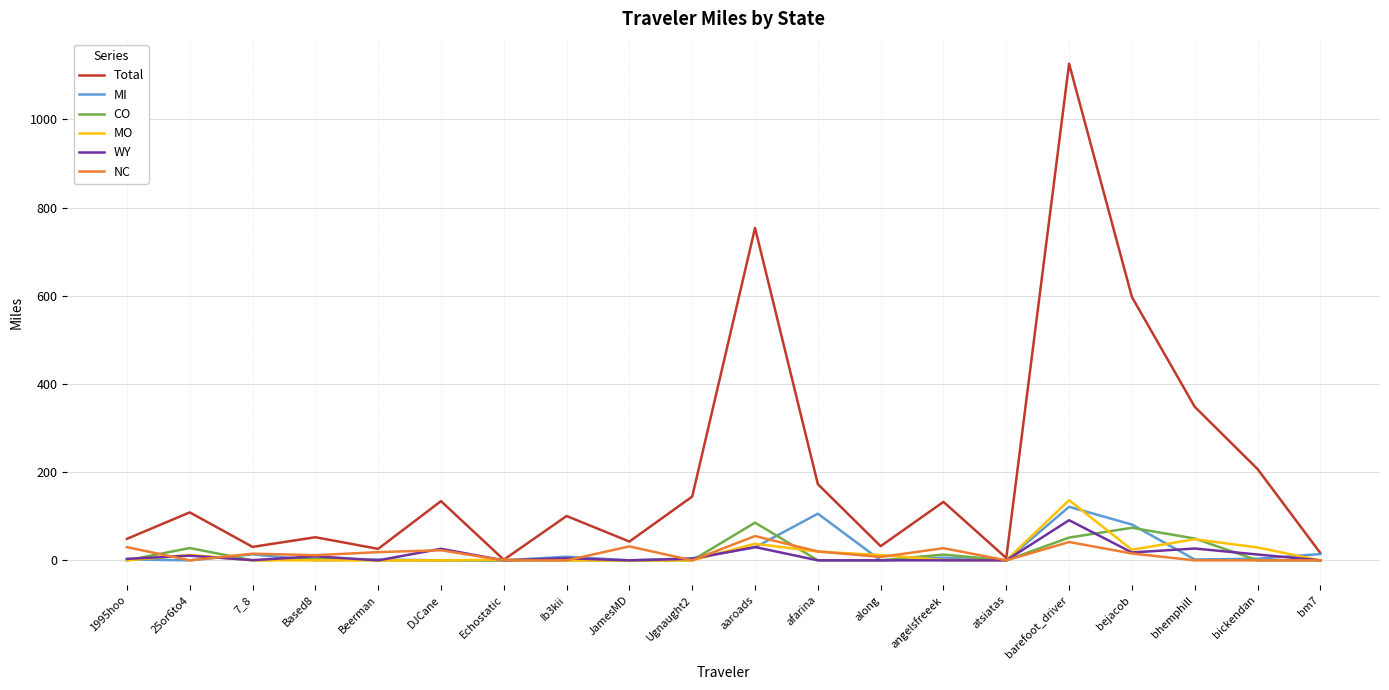

What is the greatest value displayed?

1126.5